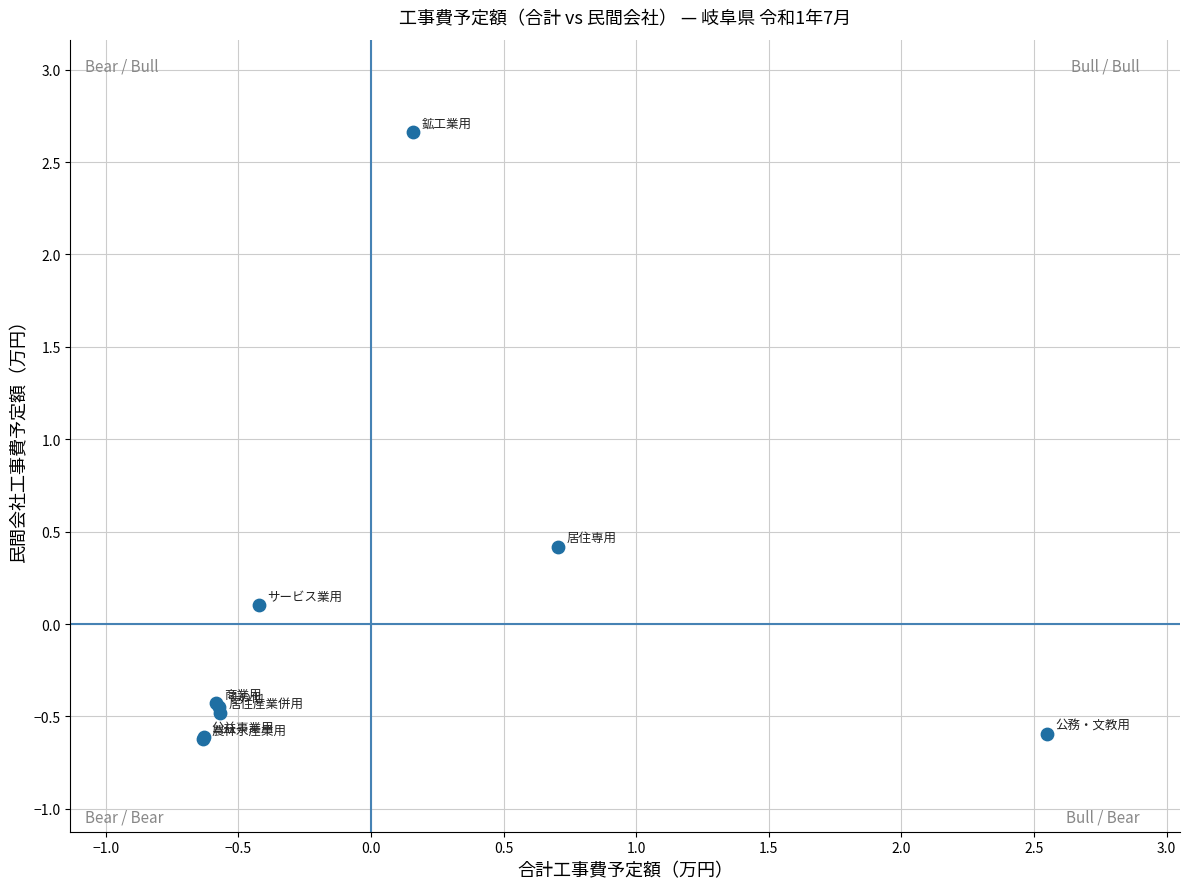

What Y value in the scatter plot is closest to 1?

0.4